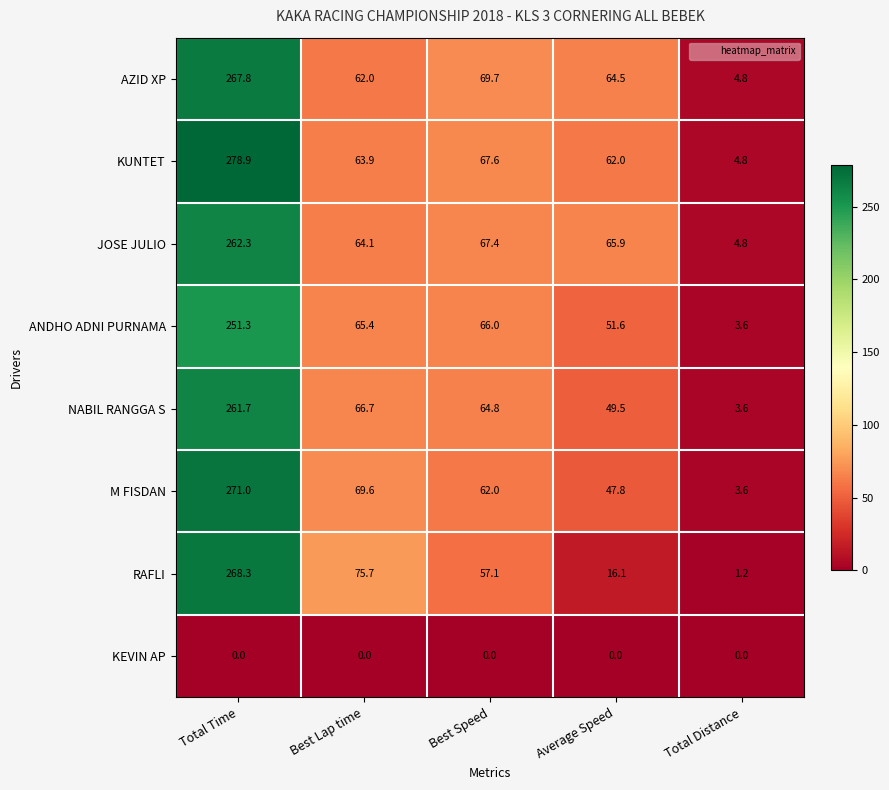

Which series has the largest range (max minus min)?

KUNTET